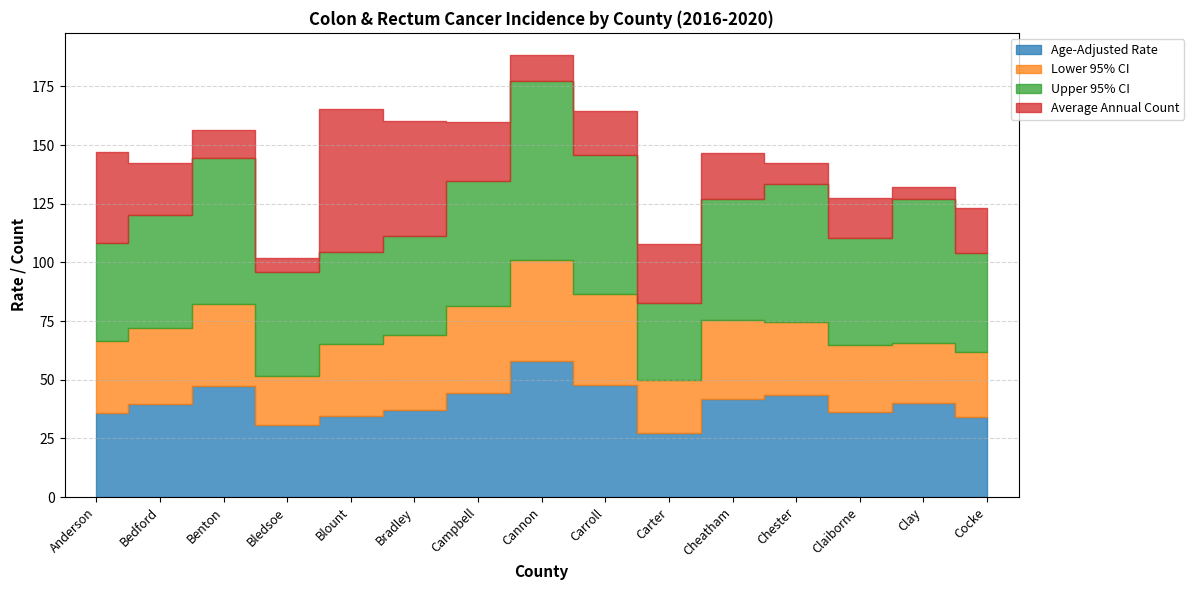

Where is Upper 95% CI nearest to the value 54?

Campbell